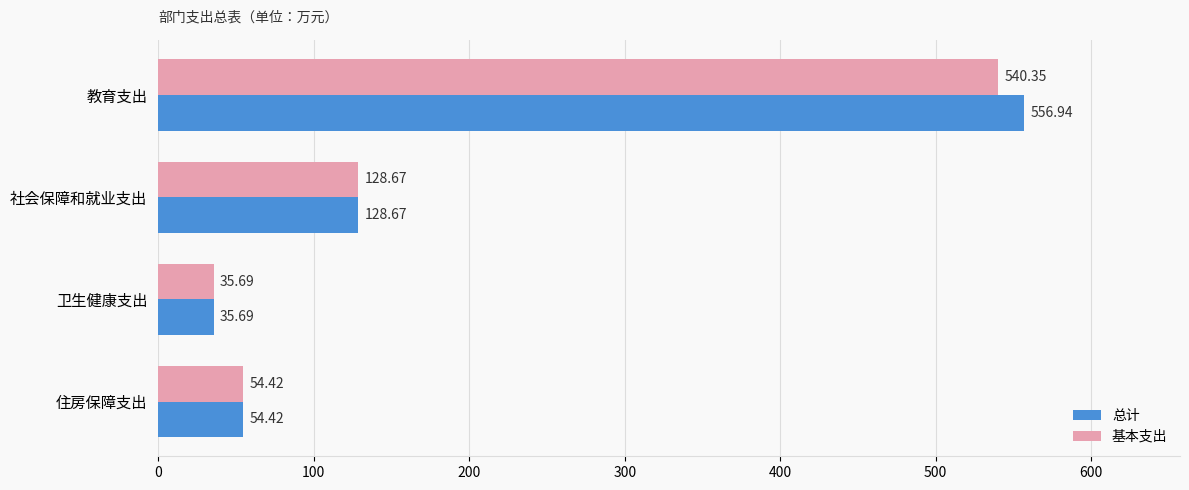

Where is 基本支出 nearest to the value 288?

社会保障和就业支出